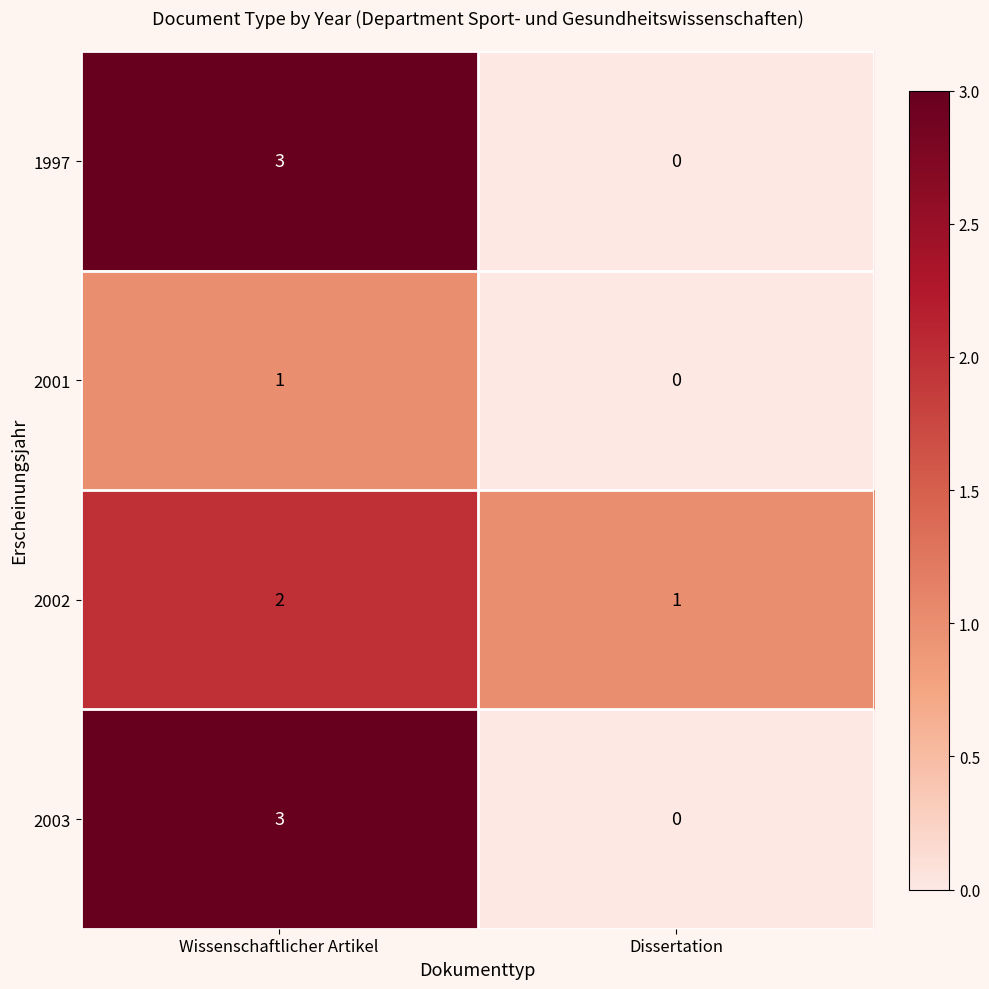

Rank the categories by 1997 value from highest to lowest.

Wissenschaftlicher Artikel, Dissertation